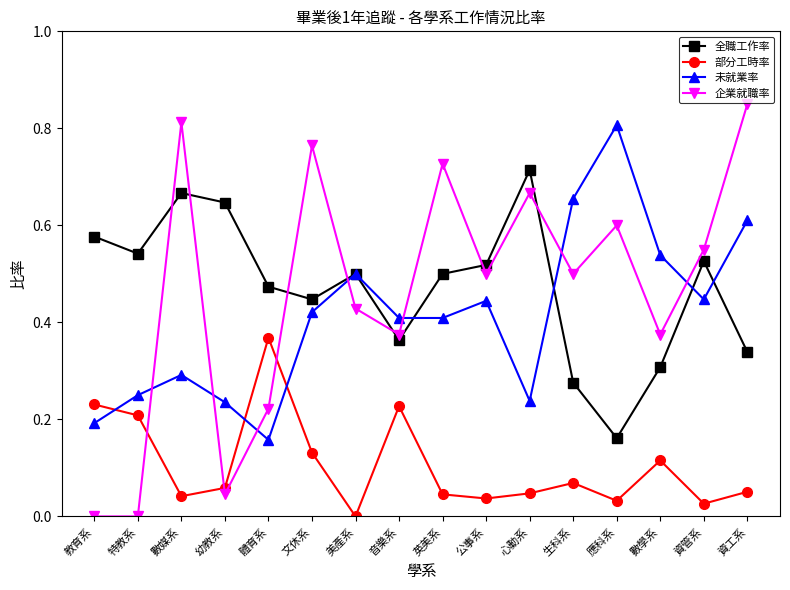

Where is 全職工作率 nearest to the value 0?

應科系